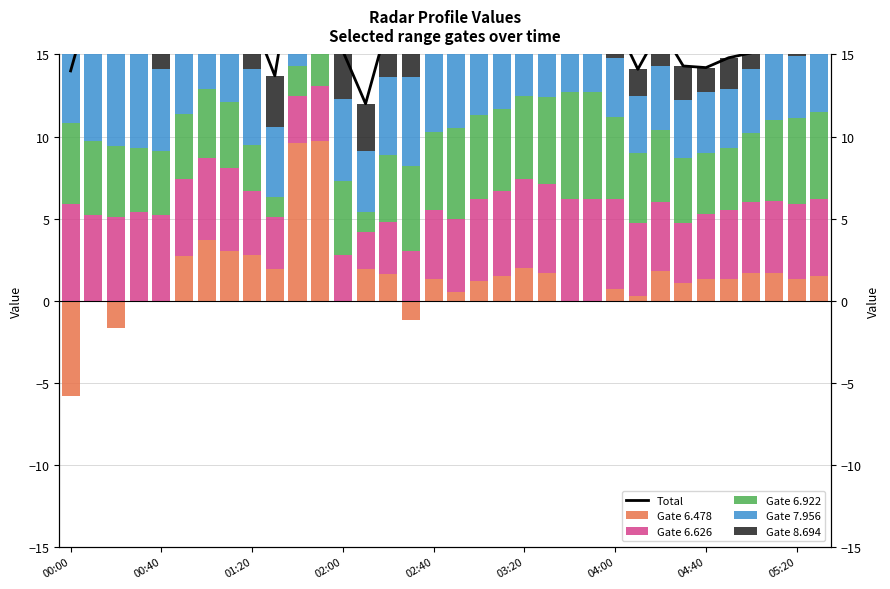

What position from the left is 01:20?

9